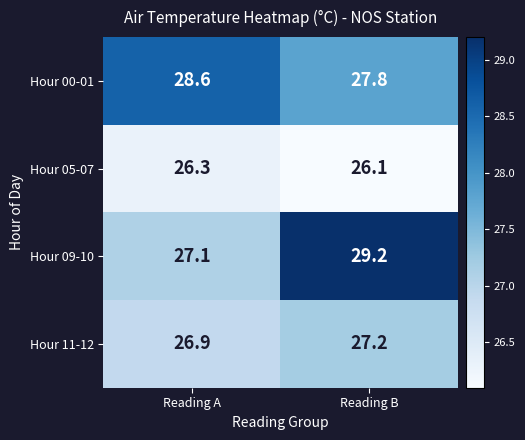

Reading left to right, extract all data points from this chart.

Hour 00-01: Reading A=28.6	Reading B=27.8
Hour 05-07: Reading A=26.3	Reading B=26.1
Hour 09-10: Reading A=27.1	Reading B=29.2
Hour 11-12: Reading A=26.9	Reading B=27.2